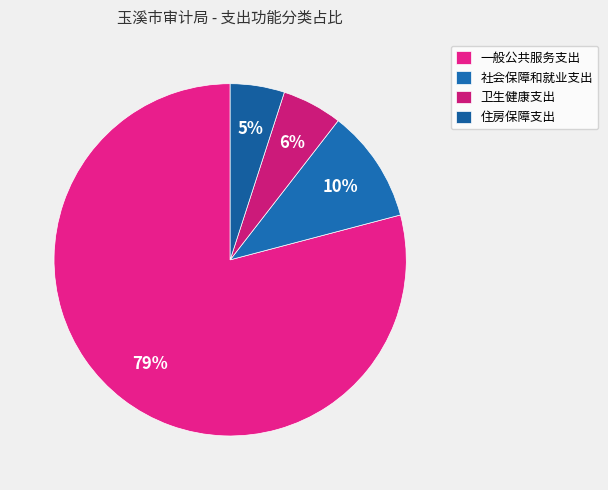

Rank the categories by value from highest to lowest.

一般公共服务支出, 社会保障和就业支出, 卫生健康支出, 住房保障支出